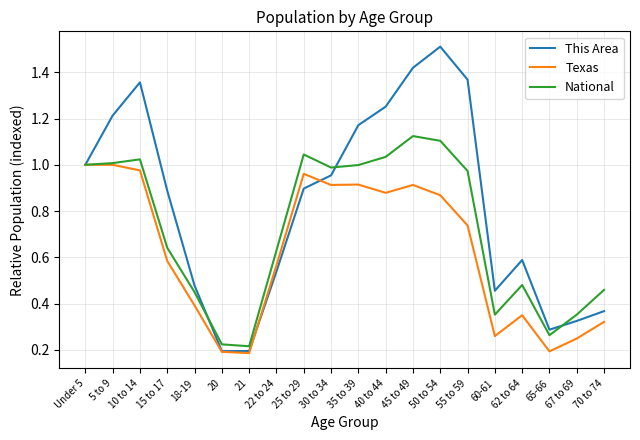

What position from the right is 22 to 24?

13